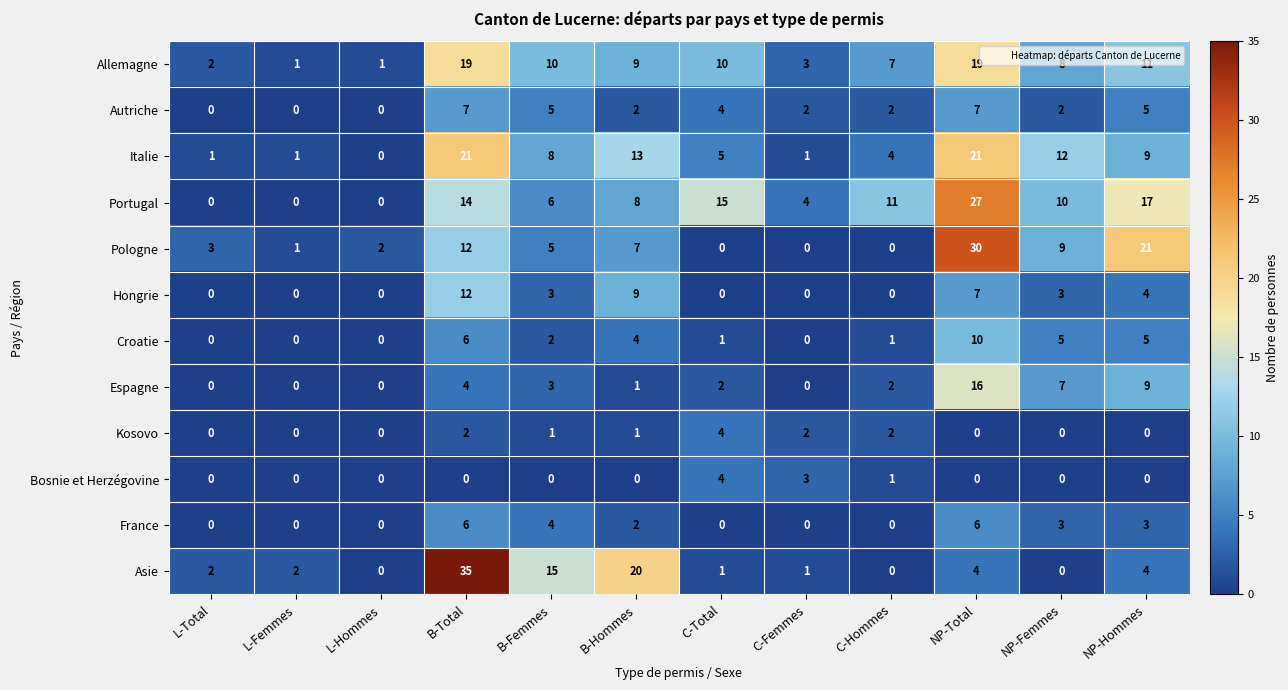

Which series has the largest total across all categories?

Portugal